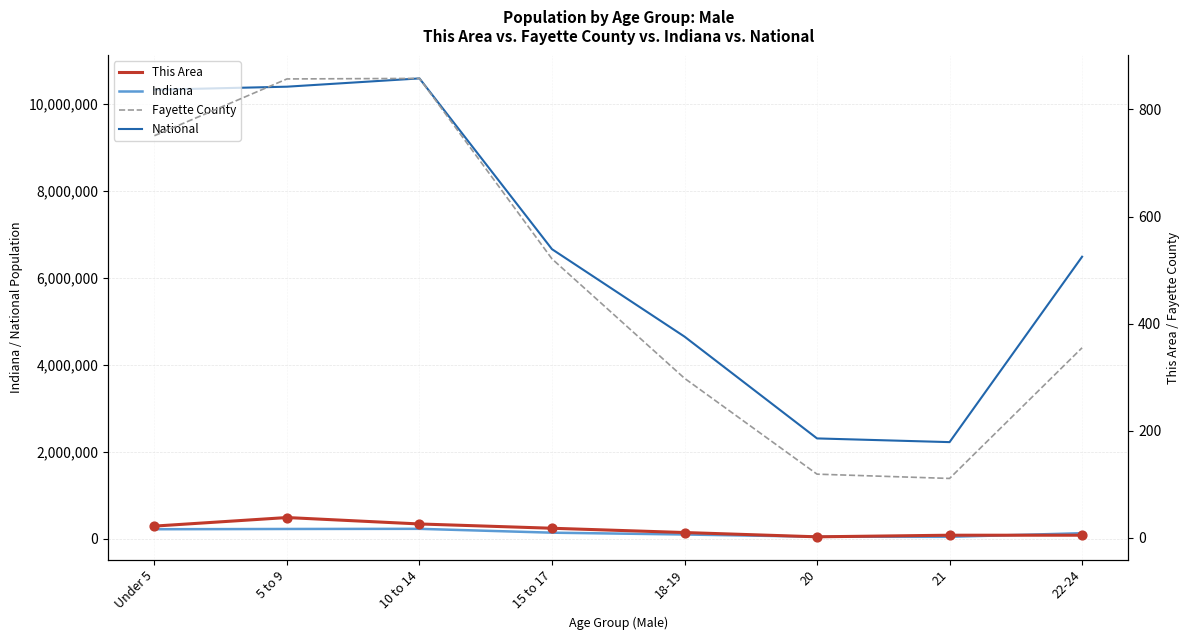

What are all the series names shown in the legend?

National, Indiana, Fayette County, This Area